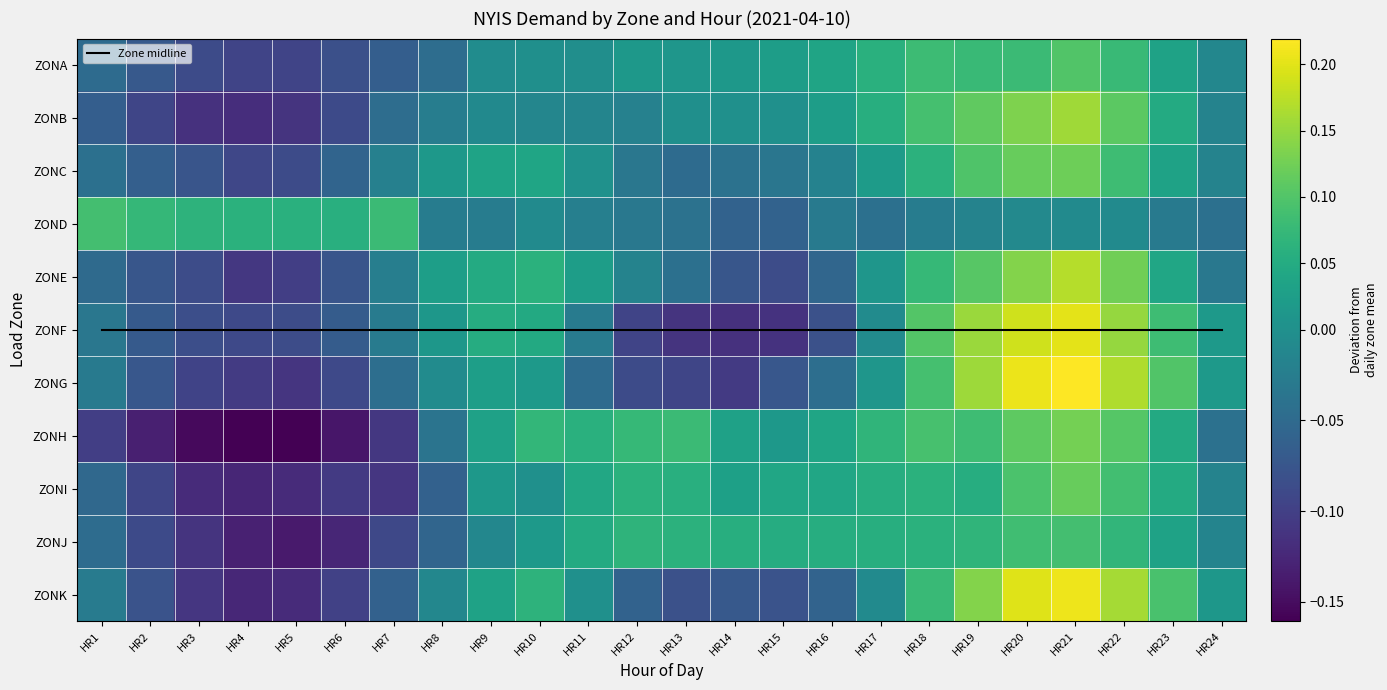

Which category has the lowest value in the ZONH series?

HR4